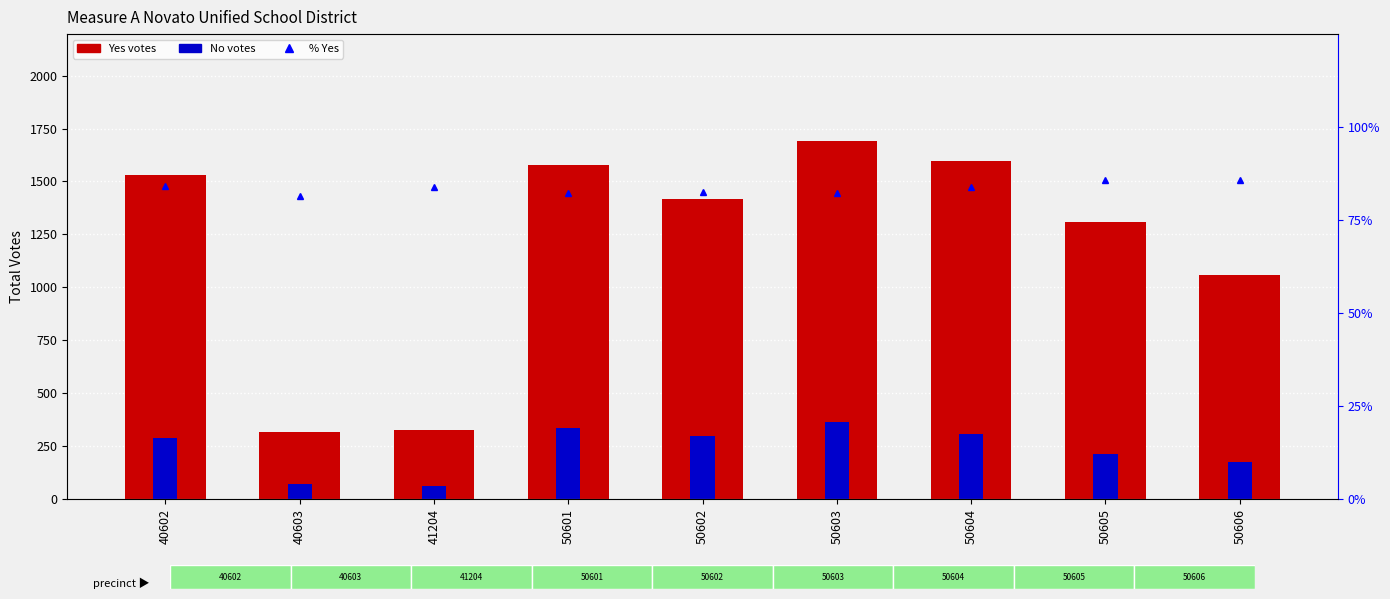

What is the total value across all series at 41204?

475.9